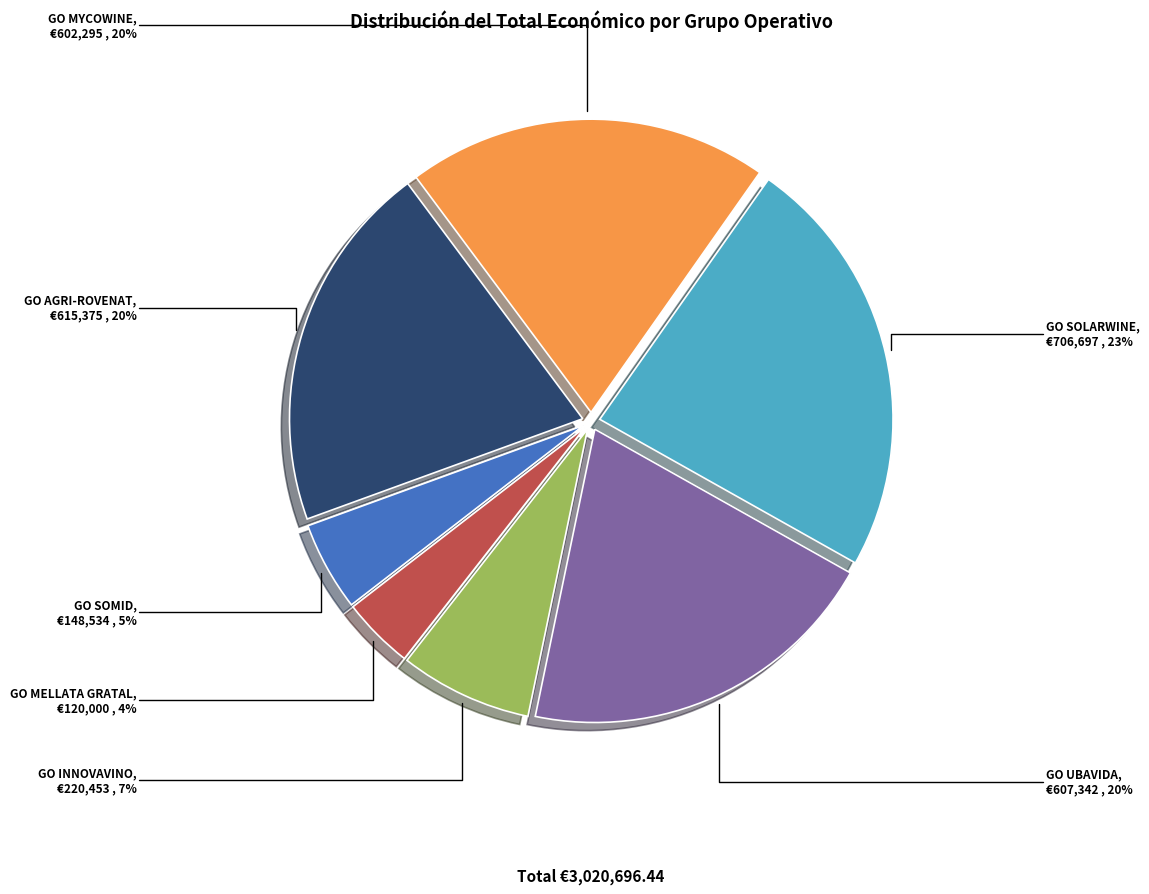

Does GO INNOVAVINO account for over 50% of the chart?

No